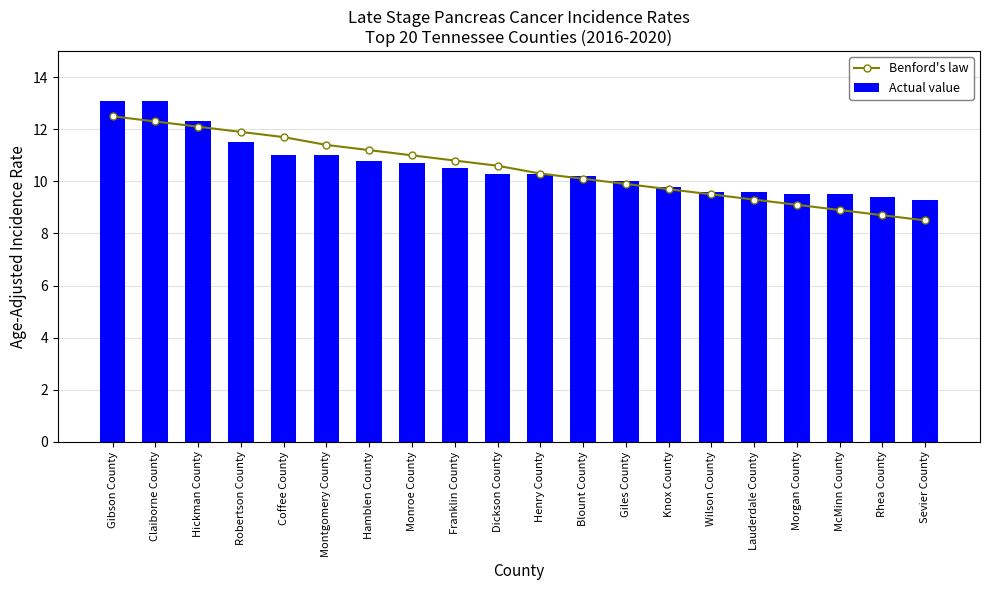

Which series has the widest spread of values?

Benford's law